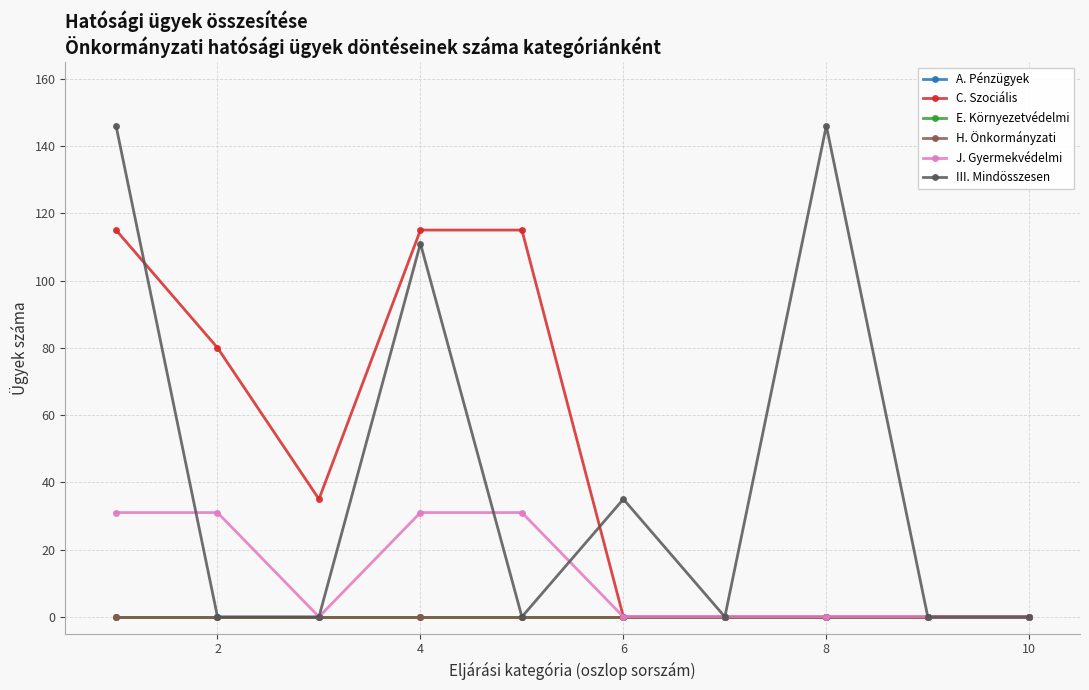

What is the sum of all III. Mindösszesen values?

438